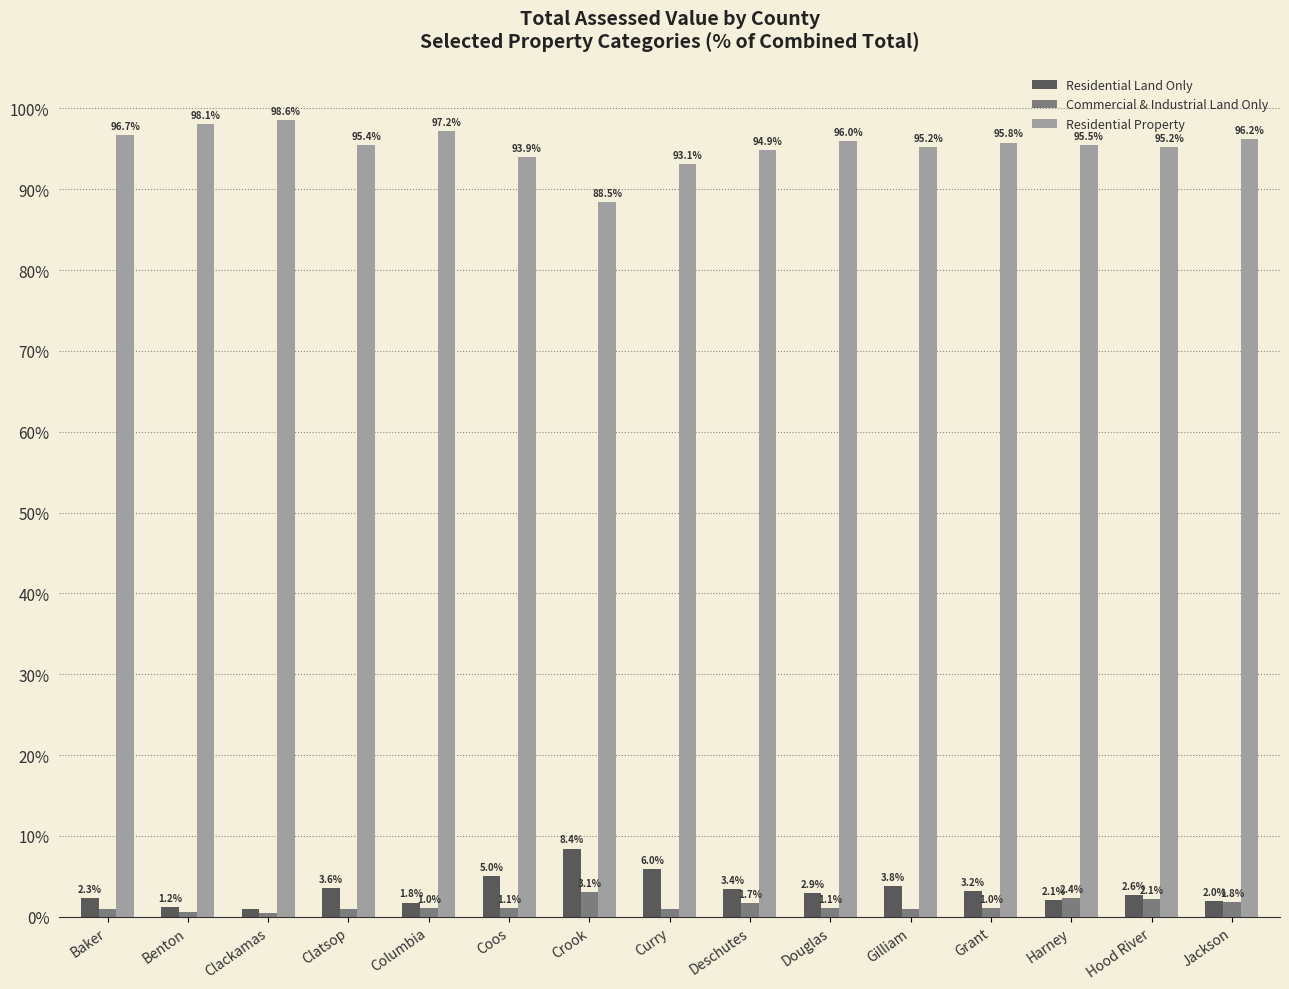

The Residential Property series shows 96.0 at Douglas. True or false?

True